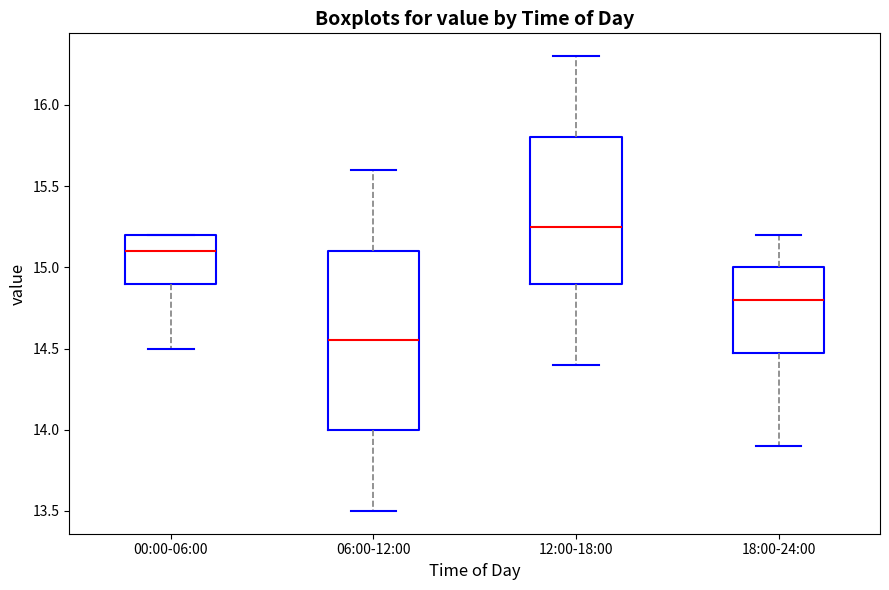

Where does the upper whisker of the box for 12:00-18:00 end on the y-axis? The values are not printed on the chart, so give them approximately, as read against the axis.

16.30